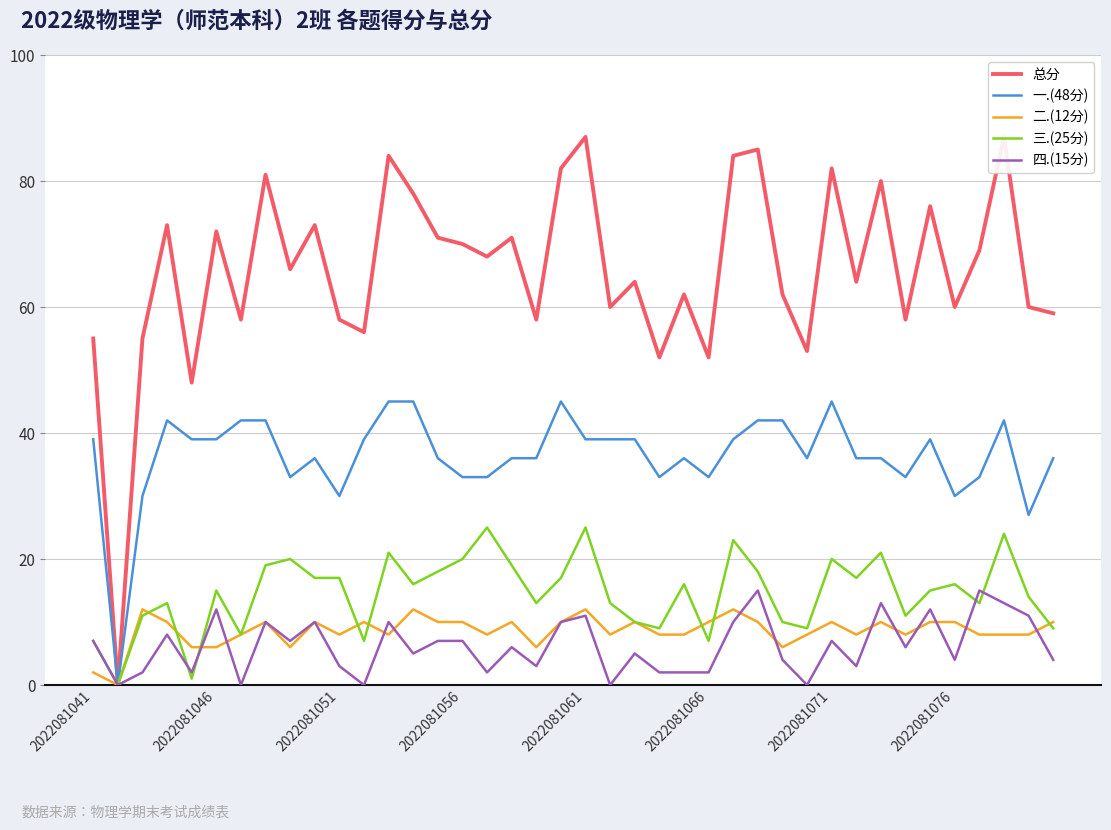

What is the value of the 总分 point at the 35th from the left?

76